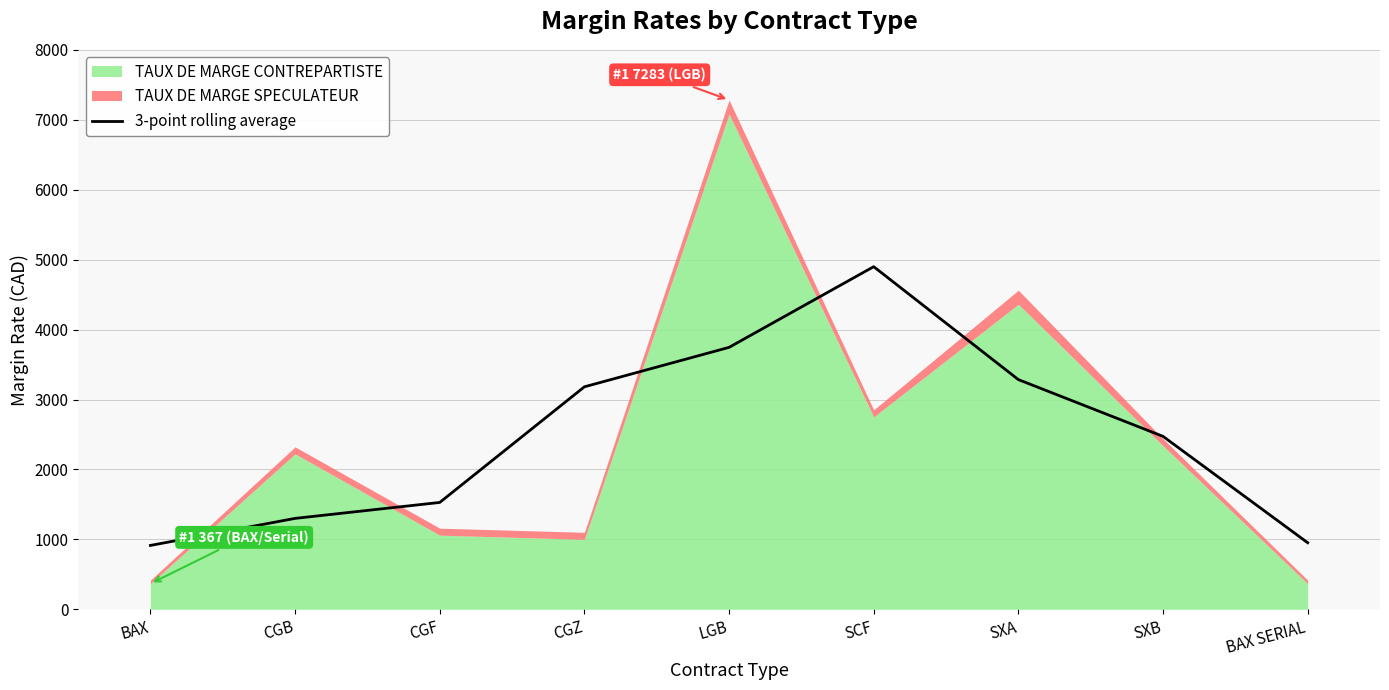

What is the value of the 2nd point from the left?

1300.0